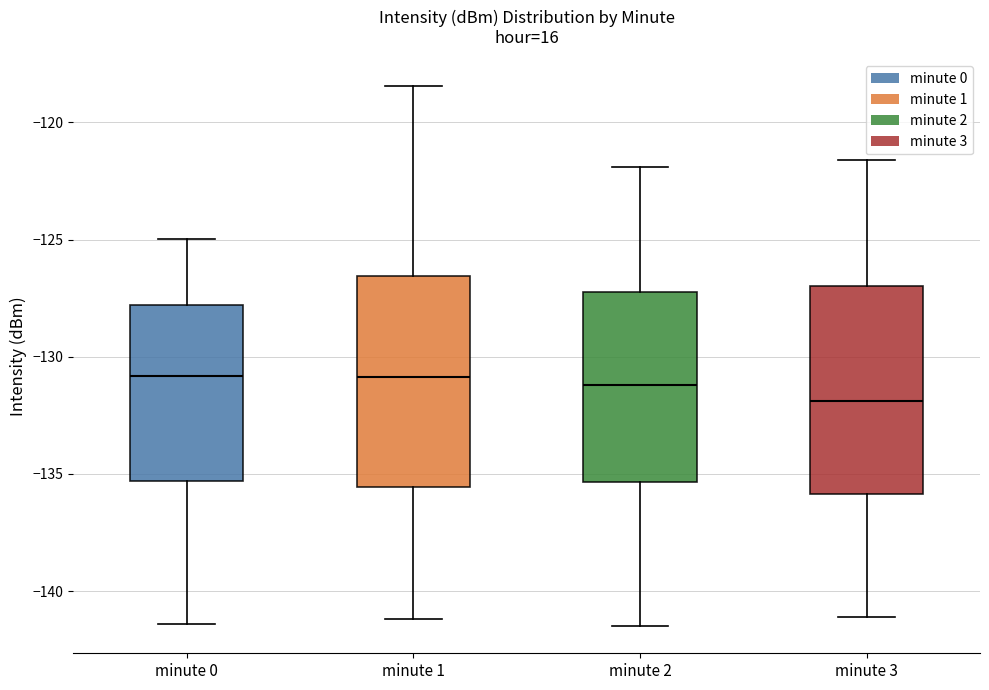

Reading left to right, transcribe this box plot: for each box, give where its median line is, the range the box spans, and where its two whiskers end, as read against the y-axis. The values are not printed on the chart, so give them approximately, as read against the axis.

minute 0: median -131.0, box -135.5 to -128.0, whiskers -141.5 to -125.0
minute 1: median -131.0, box -135.5 to -126.5, whiskers -141.0 to -118.5
minute 2: median -131.0, box -135.5 to -127.0, whiskers -141.5 to -122.0
minute 3: median -132.0, box -136.0 to -127.0, whiskers -141.0 to -121.5